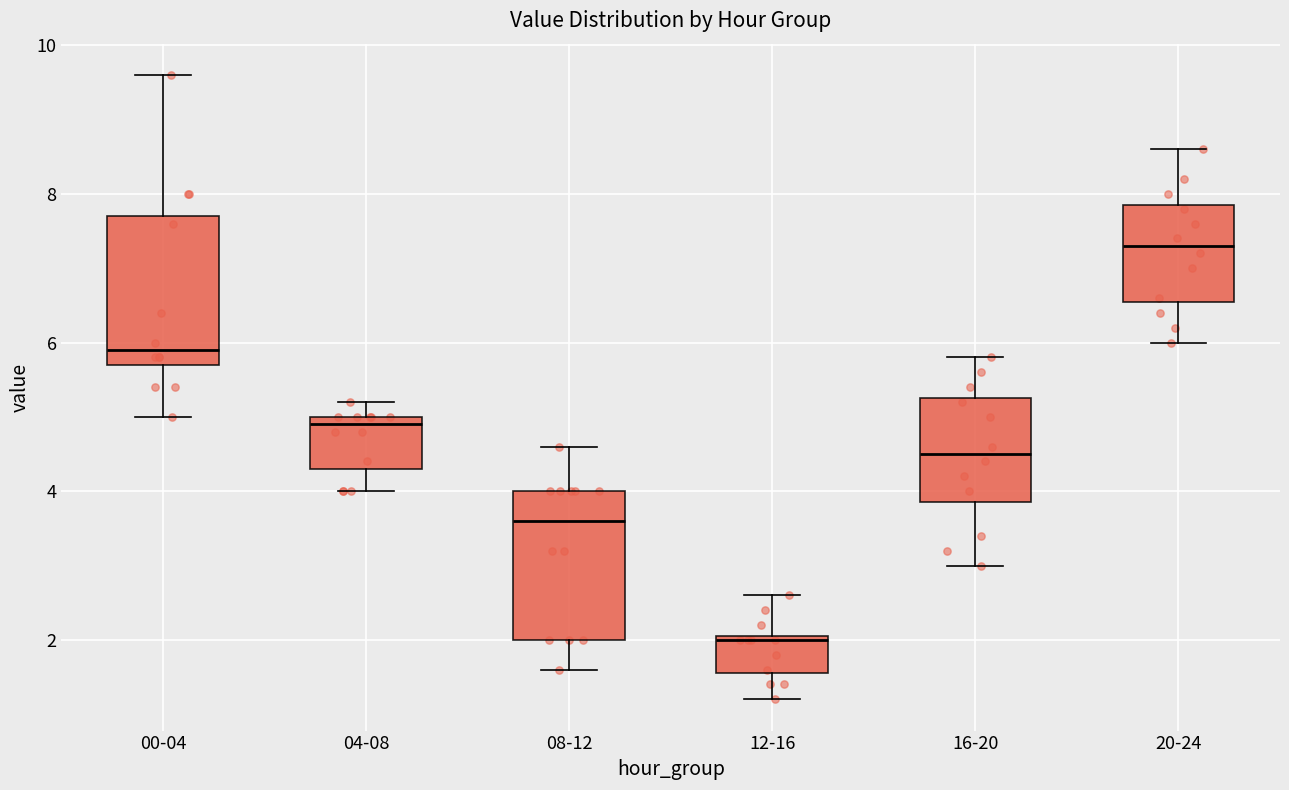

Where does the upper whisker of the box for 12-16 end on the y-axis? The values are not printed on the chart, so give them approximately, as read against the axis.

2.6